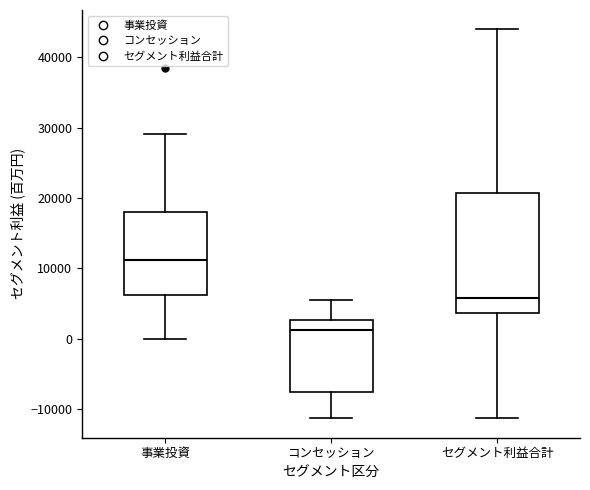

Reading left to right, transcribe this box plot: for each box, give where its median line is, the range the box spans, and where its two whiskers end, as read against the y-axis. The values are not printed on the chart, so give them approximately, as read against the axis.

事業投資: median 11000, box 6000 to 18000, whiskers 0 to 29000
コンセッション: median 1000, box -8000 to 3000, whiskers -11000 to 5000
セグメント利益合計: median 6000, box 4000 to 21000, whiskers -11000 to 44000